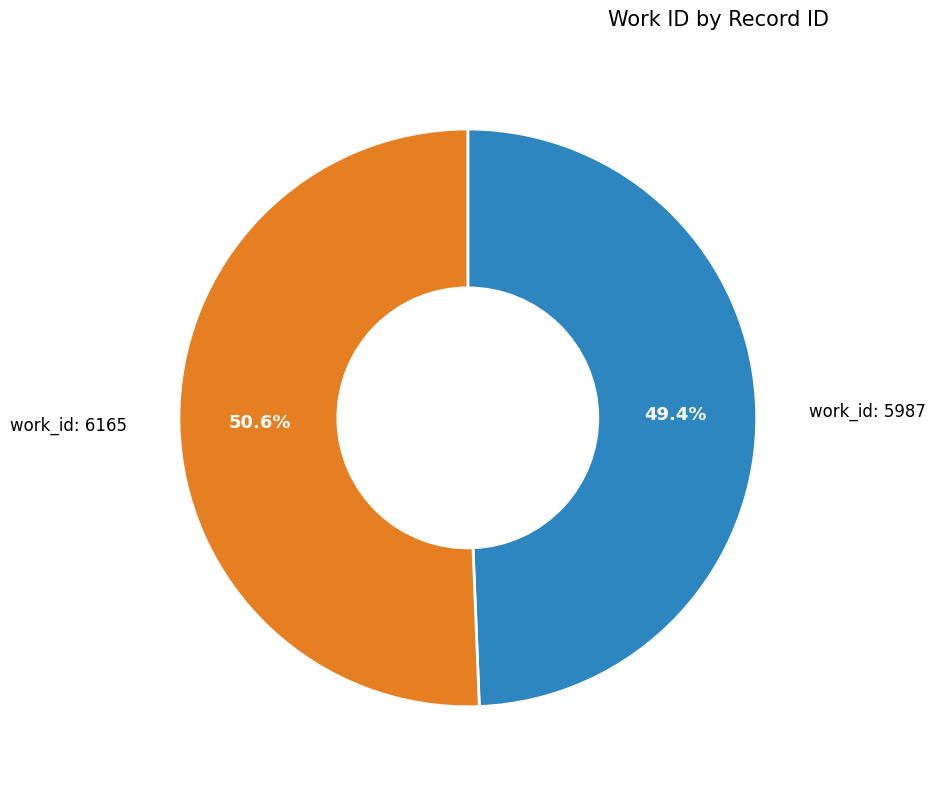

Is there a majority slice in this chart?

Yes